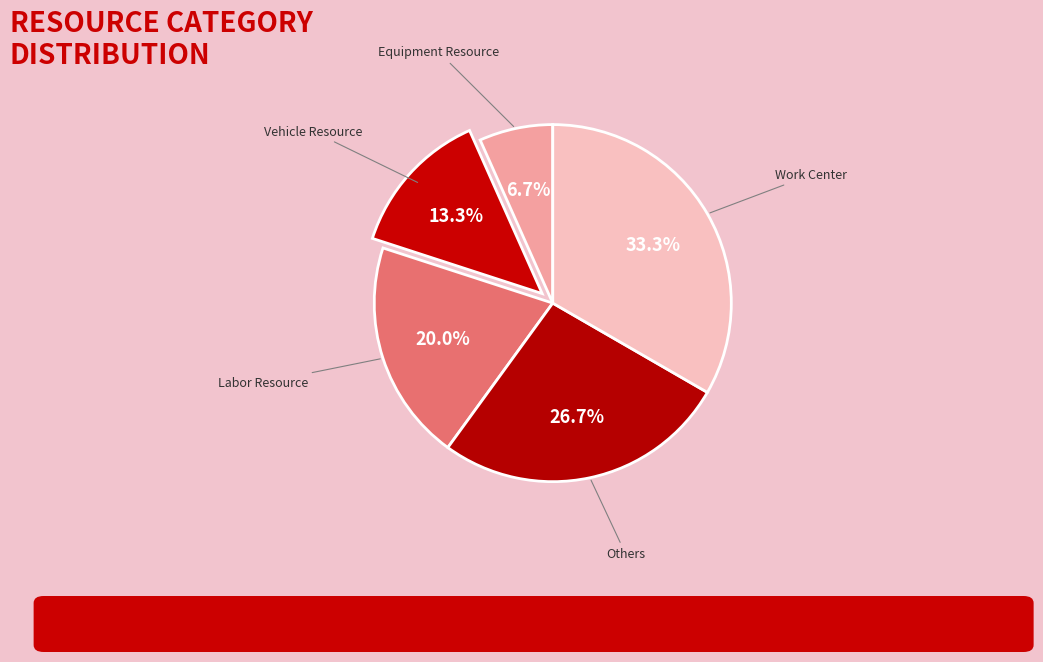

What is the largest slice in the pie chart?

Work Center